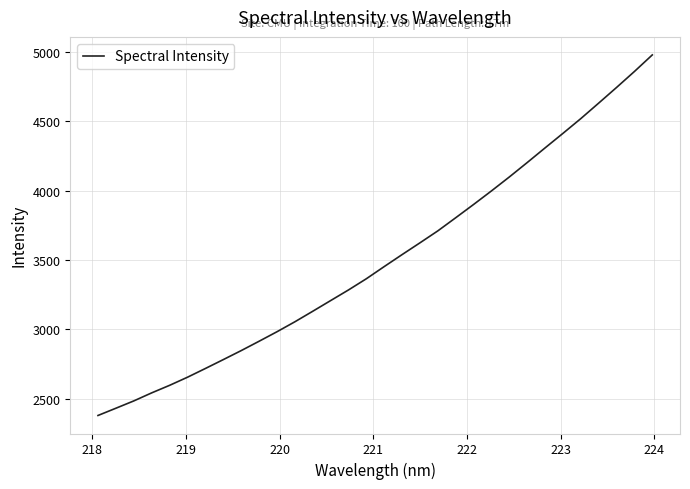

What is the minimum value shown in the chart?

2379.3